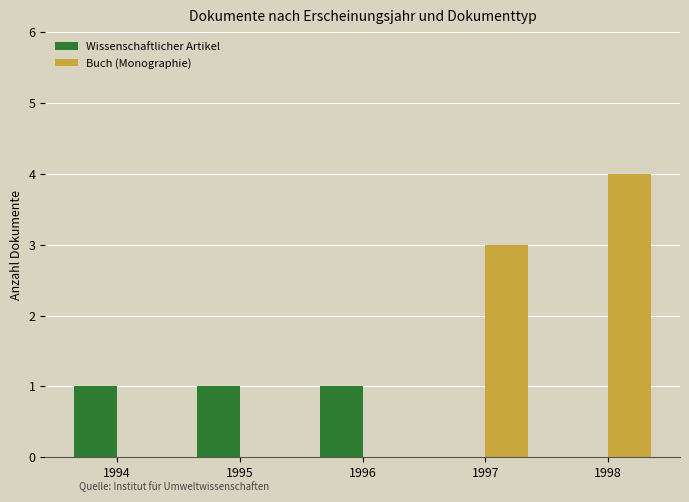

At which category is the sum across all series the highest?

1998